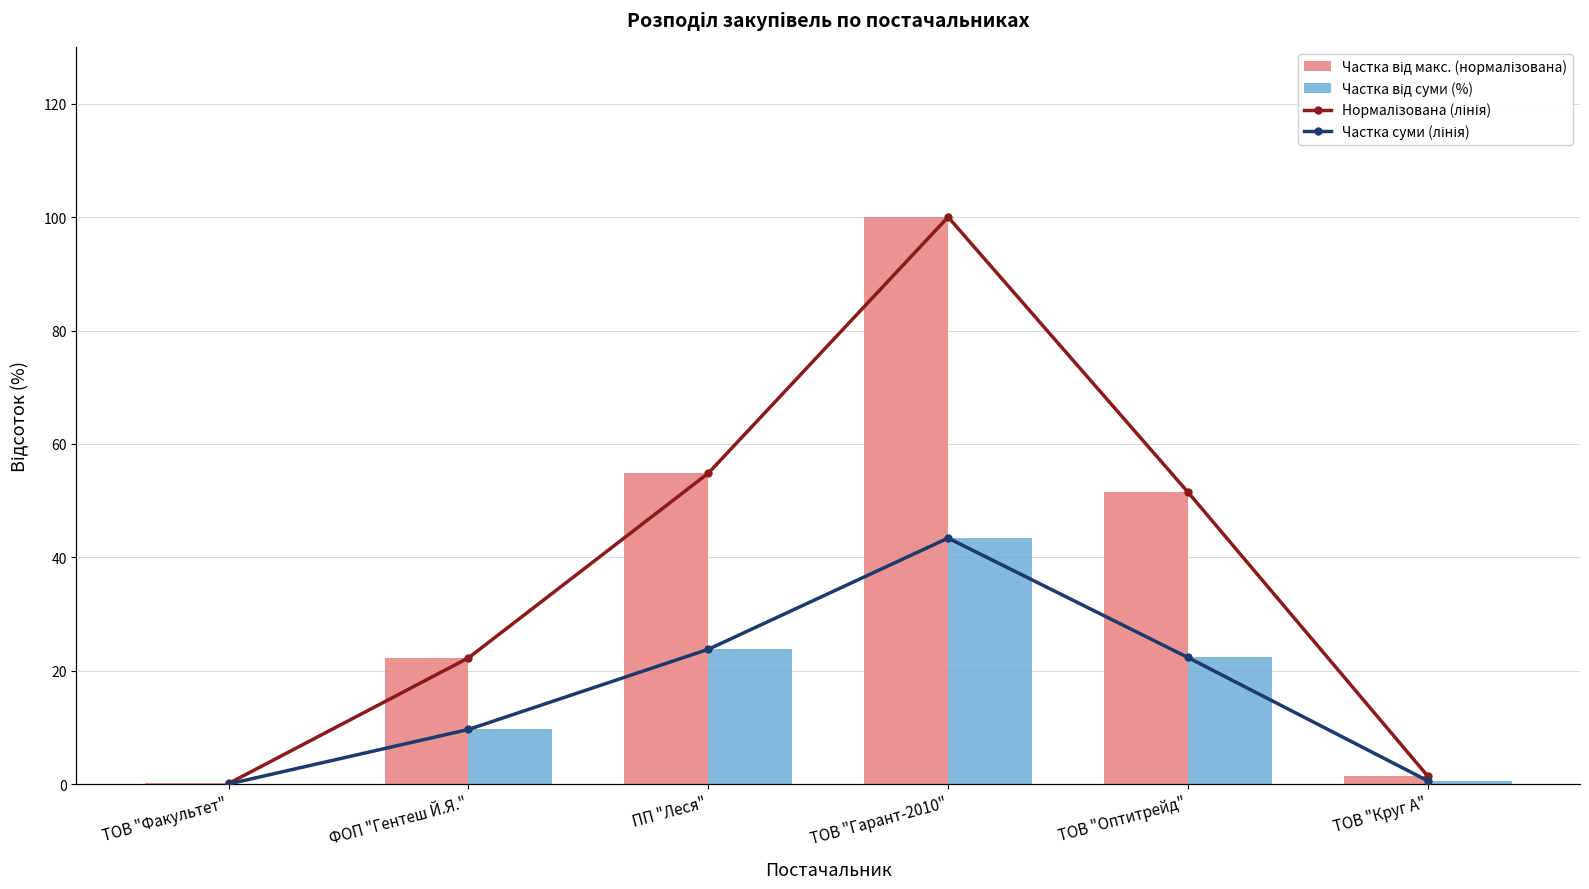

Rank the series at ТОВ "Гарант-2010" from highest to lowest value.

Частка від макс. (нормалізована), Нормалізована (лінія), Частка від суми (%), Частка суми (лінія)